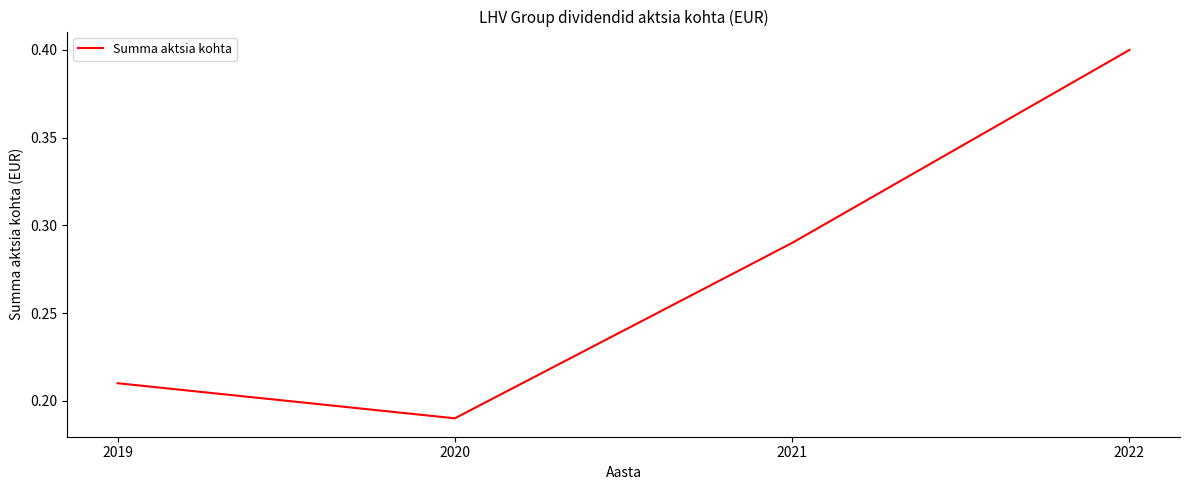

List the labels in order of value, smallest first.

2020, 2019, 2021, 2022